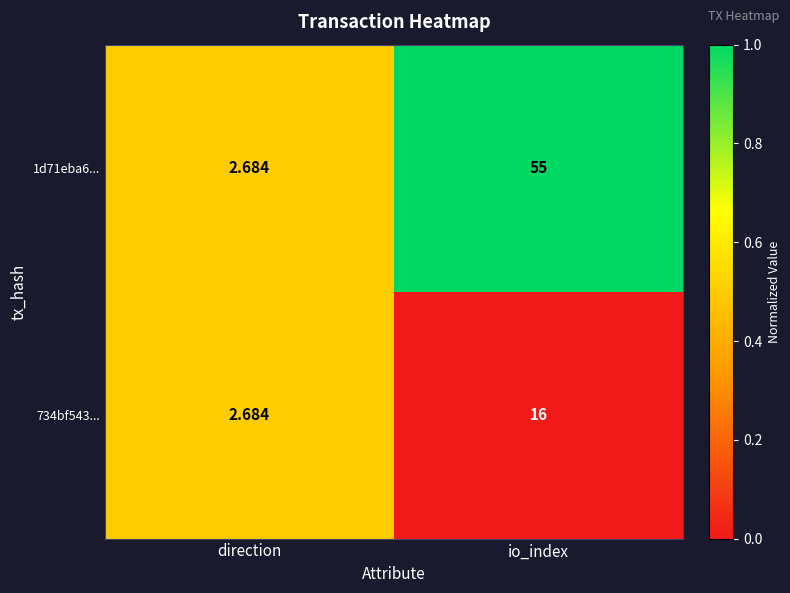

Is the value of 734bf543... at io_index greater than the value of 1d71eba6... at io_index?

No